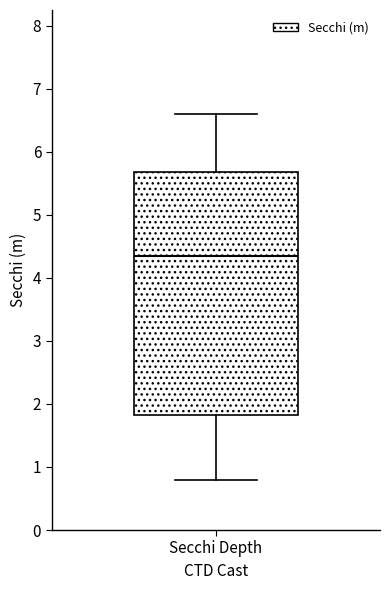

Read this box plot against the y-axis: the position of the median line, the range covered by the box, and the ends of both whiskers. The values are not printed on the chart, so give them approximately, as read against the axis.

median 4.4, box 1.8 to 5.7, whiskers 0.8 to 6.6